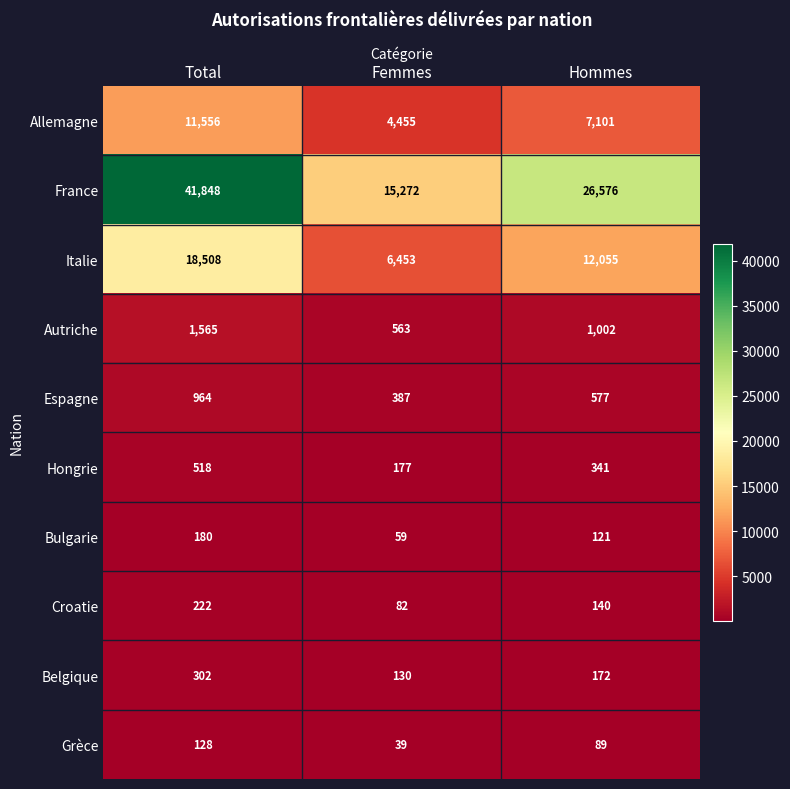

Is it true that France equals 69411 at Total?

False